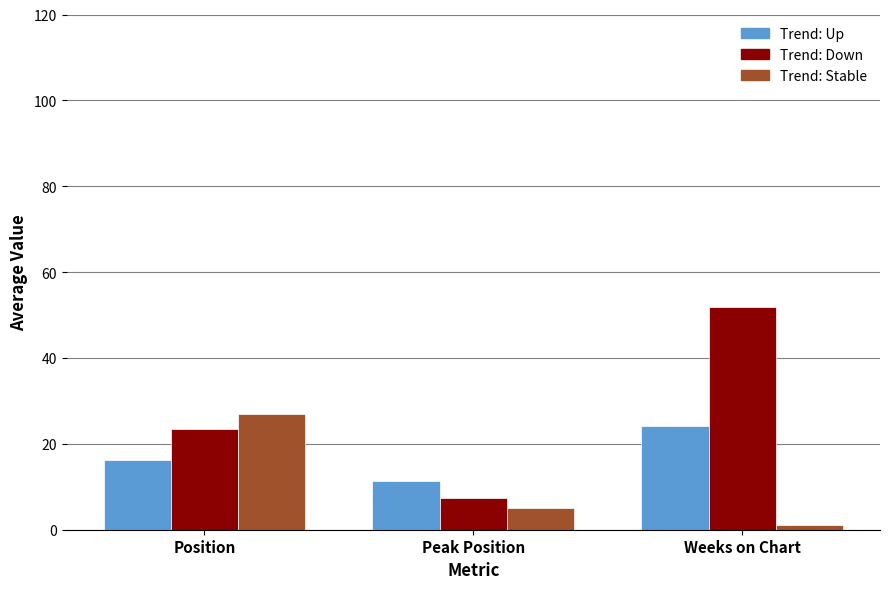

How many series are shown in this chart?

3